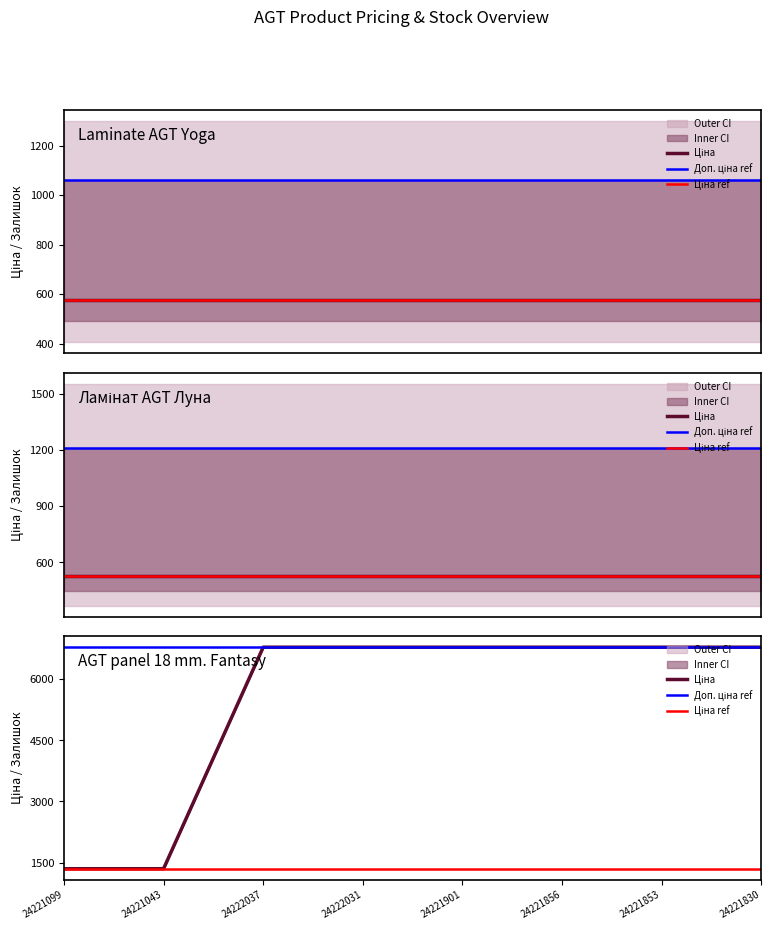

After their last crossing, which series has the higher values: Залишок or Доп. ціна?

Доп. ціна